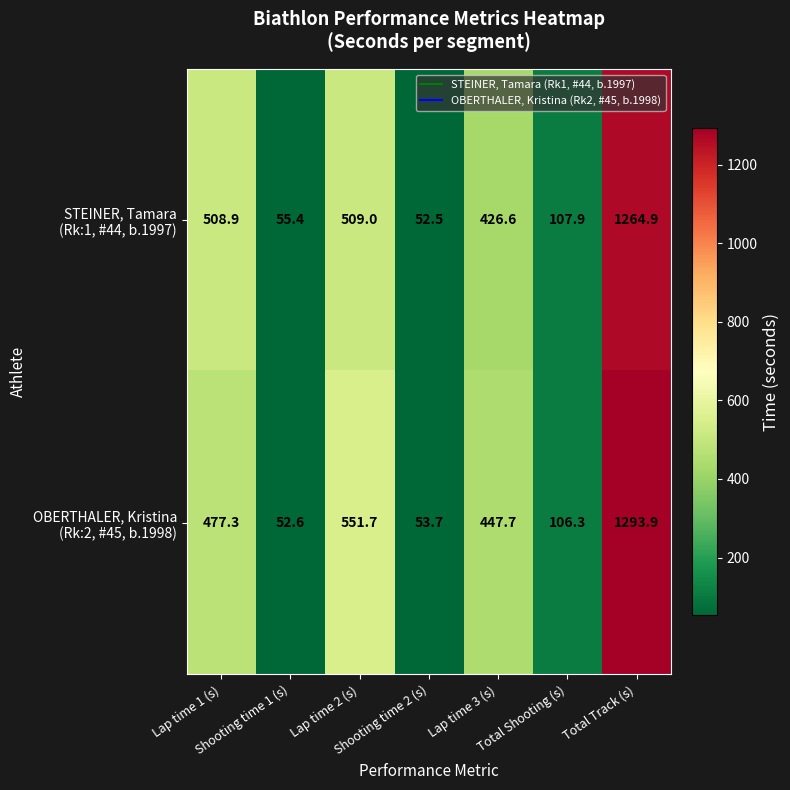

At how many categories does at least one series exceed 407?

4